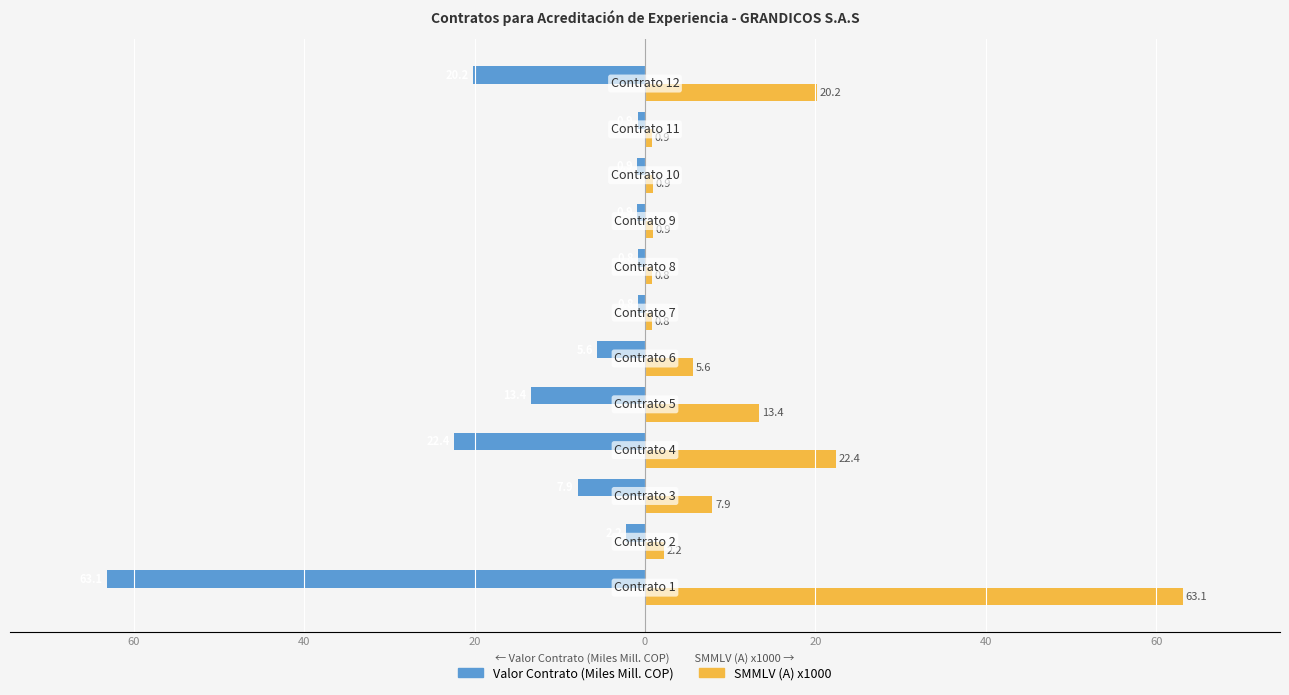

Reading right to left, list all the values displayed in this chart.

Valor Contrato (Miles Mill. COP): -20.2	-0.9	-0.9	-0.9	-0.8	-0.8	-5.6	-13.4	-22.4	-7.9	-2.2	-63.1
SMMLV (A) x1000: 20.2	0.9	0.9	0.9	0.8	0.8	5.6	13.4	22.4	7.9	2.2	63.1